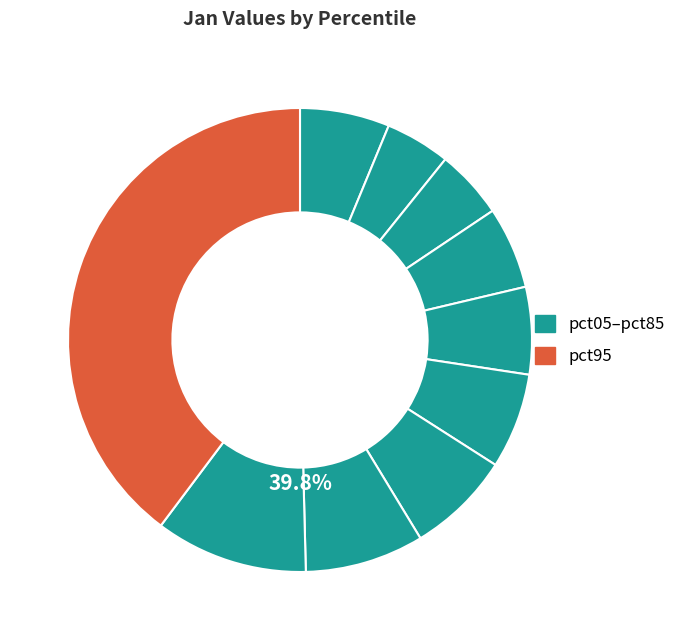

How many slices are in this pie chart?

10